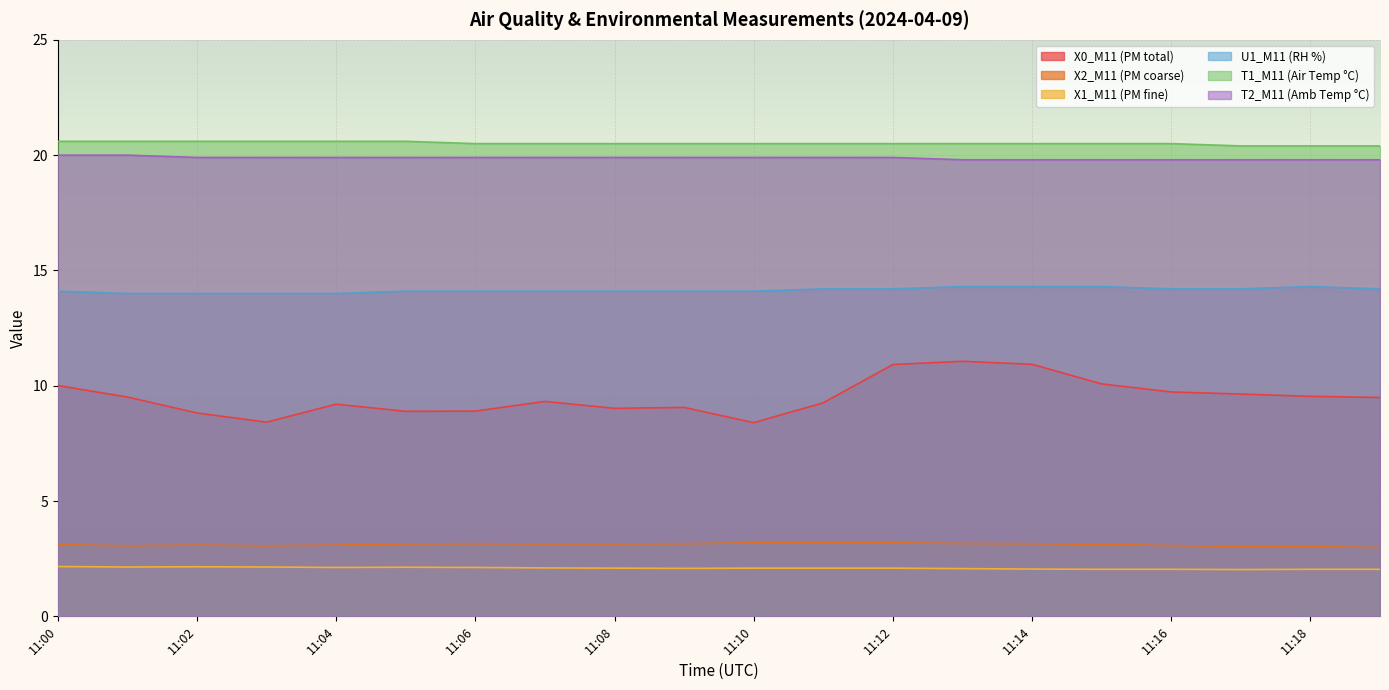

True or false: X2_M11 (PM coarse) and T1_M11 (Air Temp °C) intersect in this chart.

False